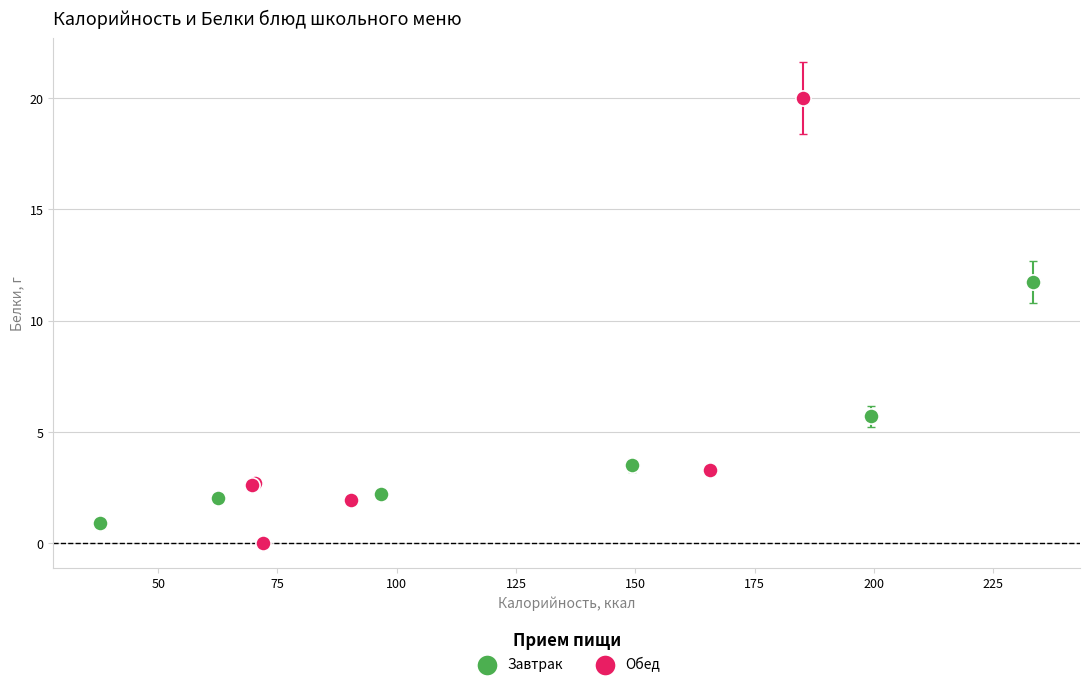

What are all the series names shown in the legend?

Завтрак, Обед